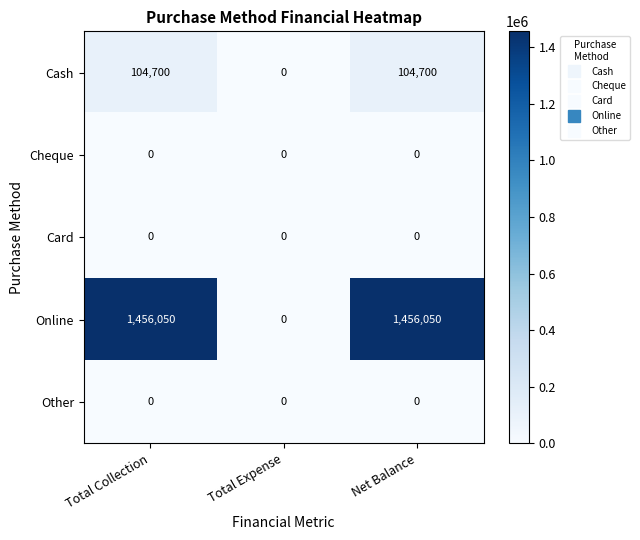

Reading right to left, what are all the values shown in this chart?

Cash: Net Balance=104700	Total Expense=0	Total Collection=104700
Cheque: Net Balance=0	Total Expense=0	Total Collection=0
Card: Net Balance=0	Total Expense=0	Total Collection=0
Online: Net Balance=1456050	Total Expense=0	Total Collection=1456050
Other: Net Balance=0	Total Expense=0	Total Collection=0